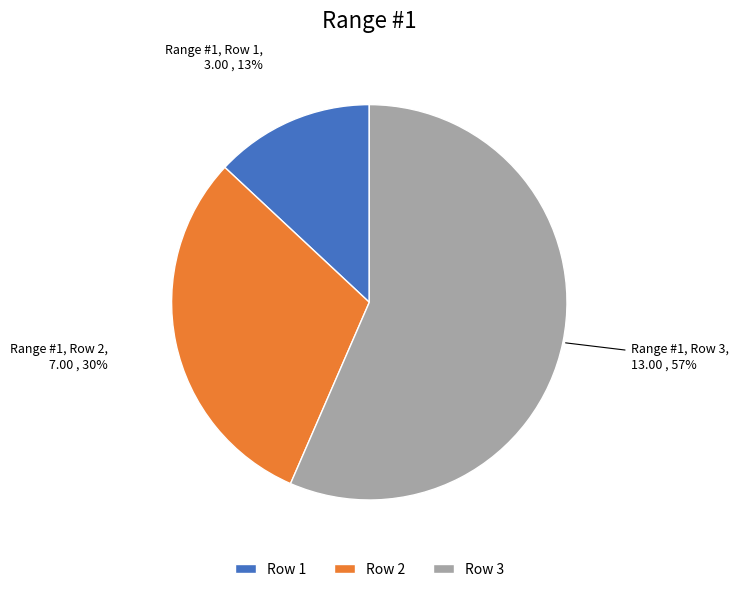

Combined, do Row 3 and Row 1 account for over 50%?

Yes